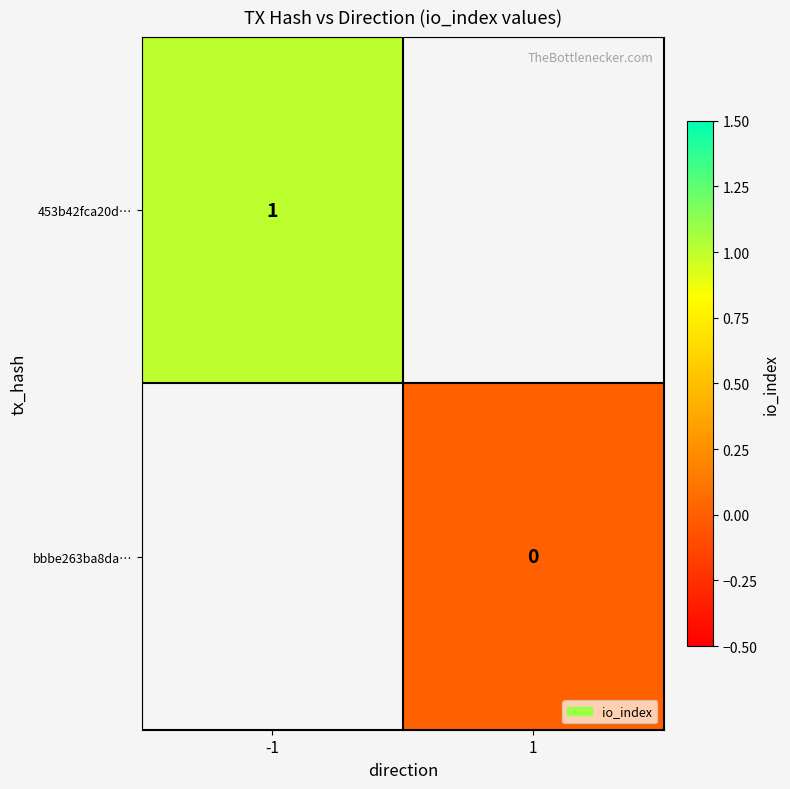

Is the value of bbbe263ba8da… at 1 greater than the value of 453b42fca20d… at -1?

No